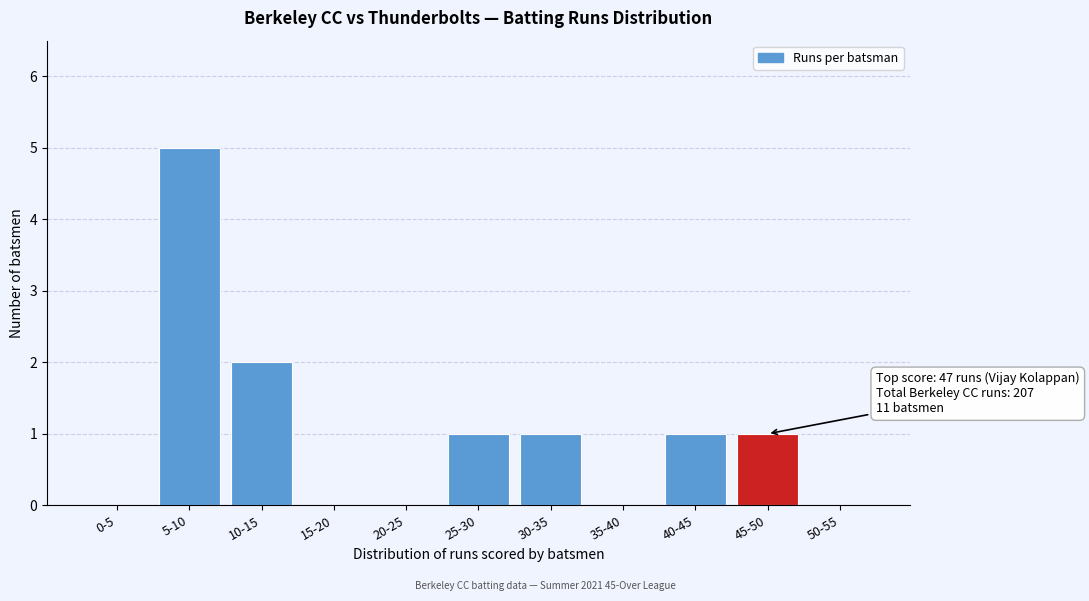

Reading left to right, list all the values displayed in this chart.

0-5=0	5-10=5	10-15=2	15-20=0	20-25=0	25-30=1	30-35=1	35-40=0	40-45=1	45-50=1	50-55=0